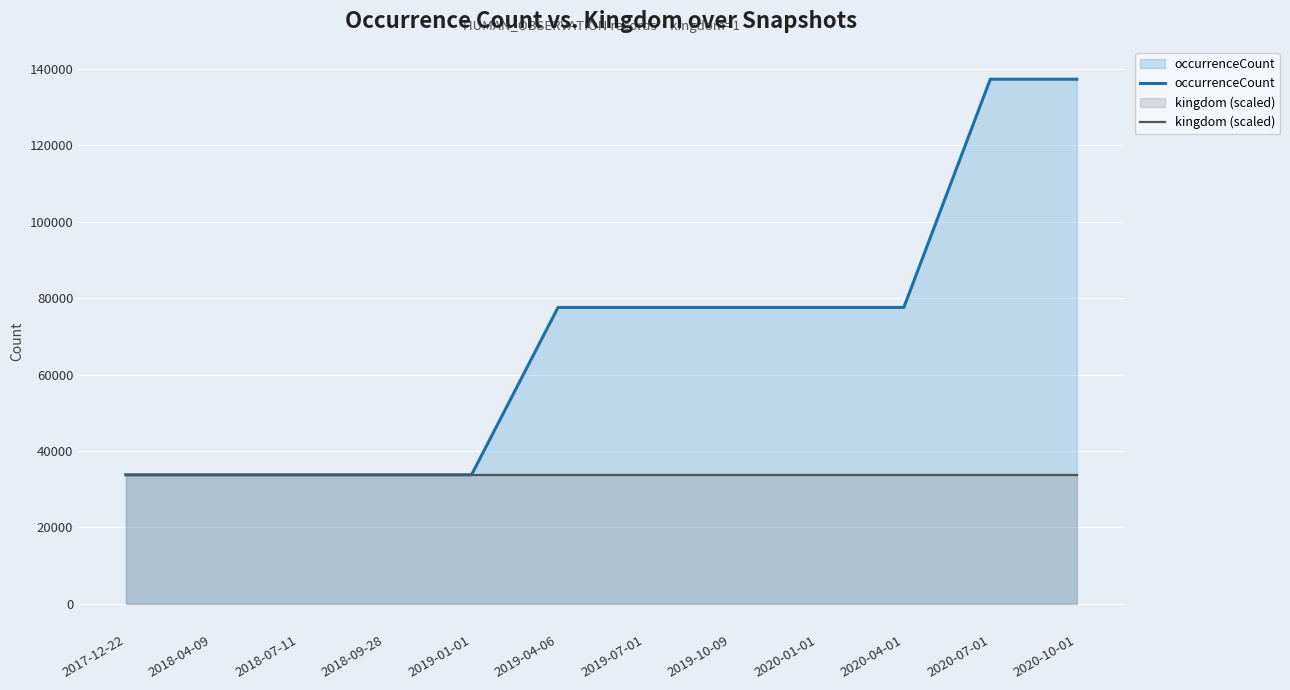

What are all the series names shown in the legend?

occurrenceCount, kingdom (scaled)